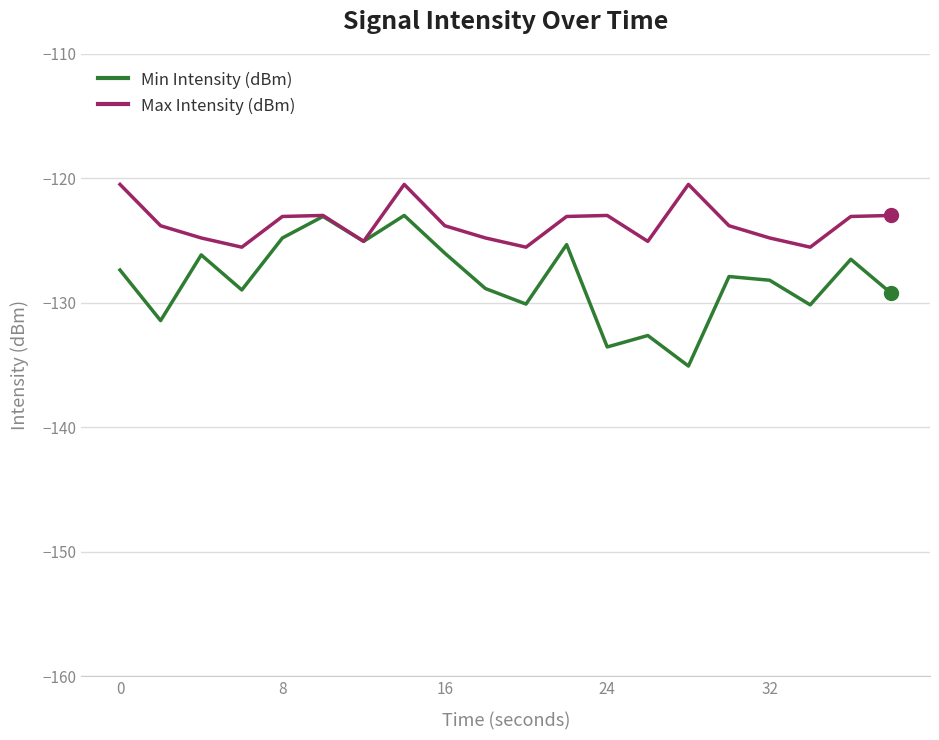

List the series in order of their peak value, lowest first.

Min Intensity (dBm), Max Intensity (dBm)